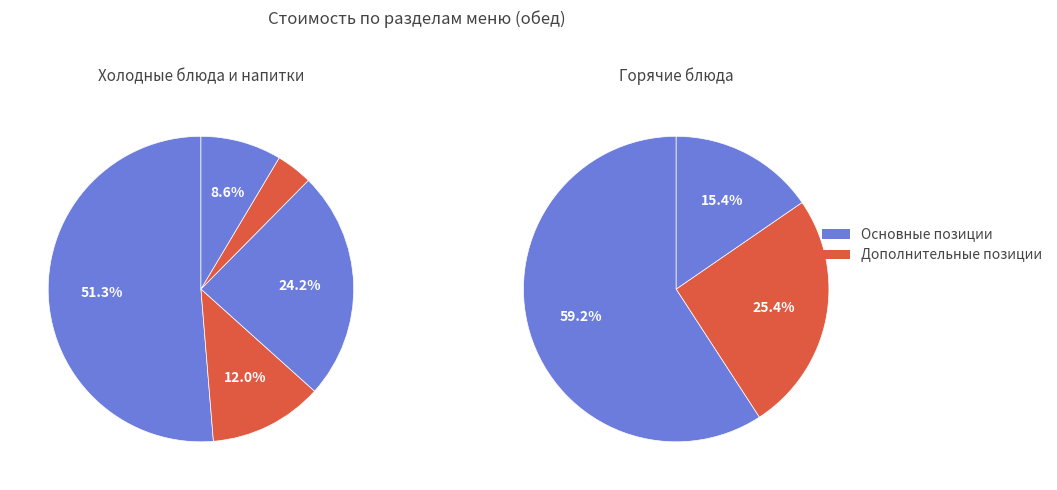

Is it true that Хлеб пшеничный is 6% of the pie?

False